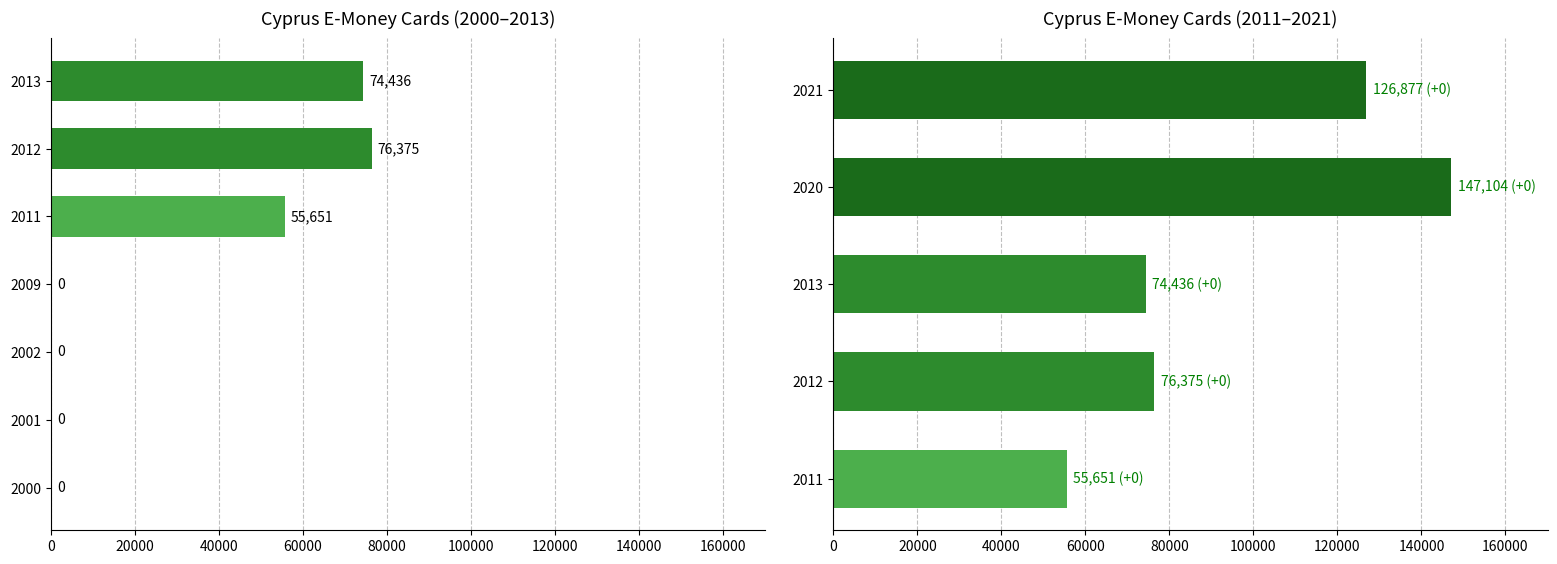

True or false: the data shows 43573 at 2021.

False